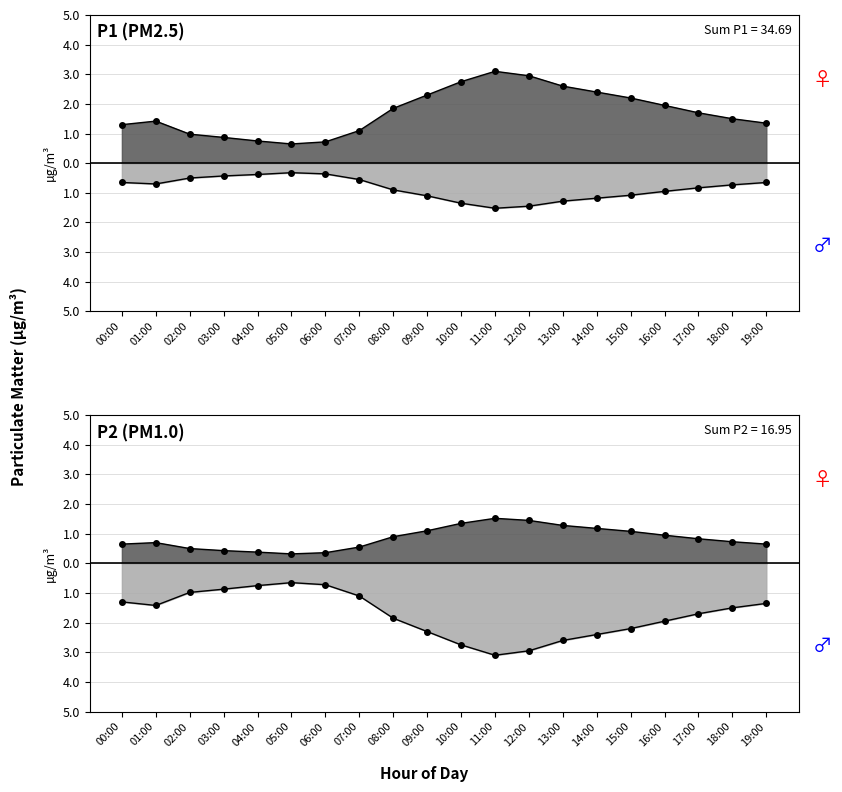

At which label does P1 first exceed 1?

00:00